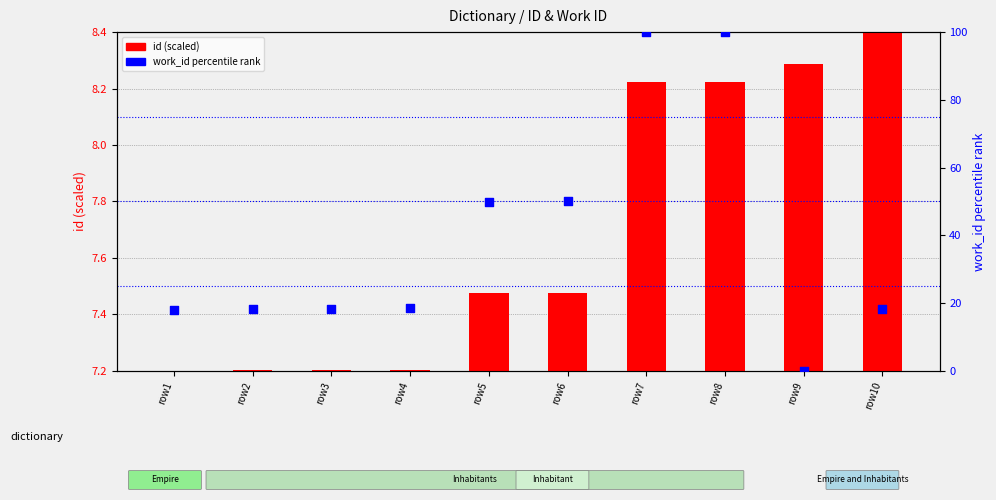

Which series reaches the minimum Y coordinate?

work_id (percentile)